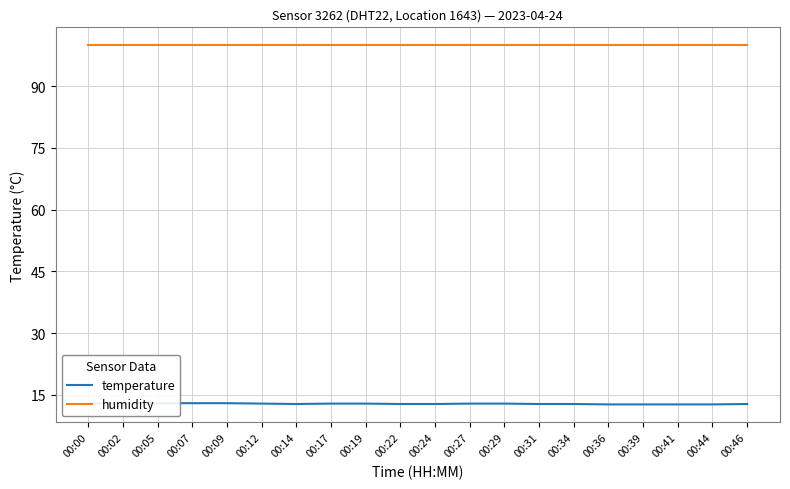

Which category has the lowest value in the temperature series?

00:36